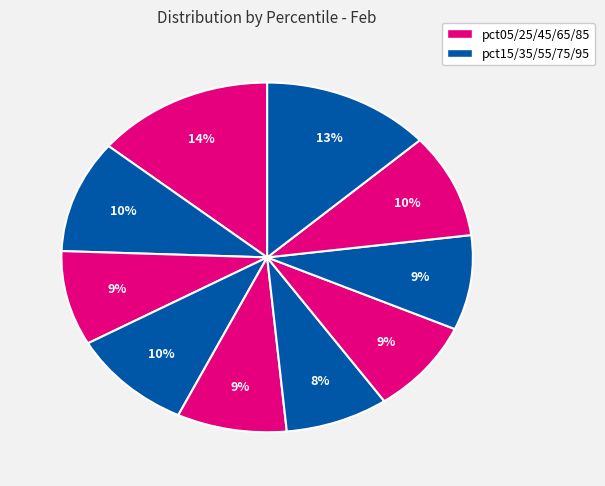

Rank the categories by value from lowest to highest.

pct55, pct45, pct65, pct25, pct75, pct85, pct35, pct15, pct95, pct05